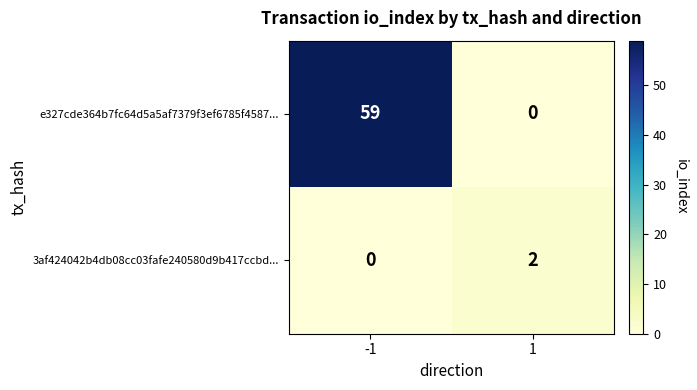

Reading left to right, extract all data points from this chart.

e327cde364b7fc64d5a5af7379f3ef6785f4587...: 59	0
3af424042b4db08cc03fafe240580d9b417ccbd...: 0	2